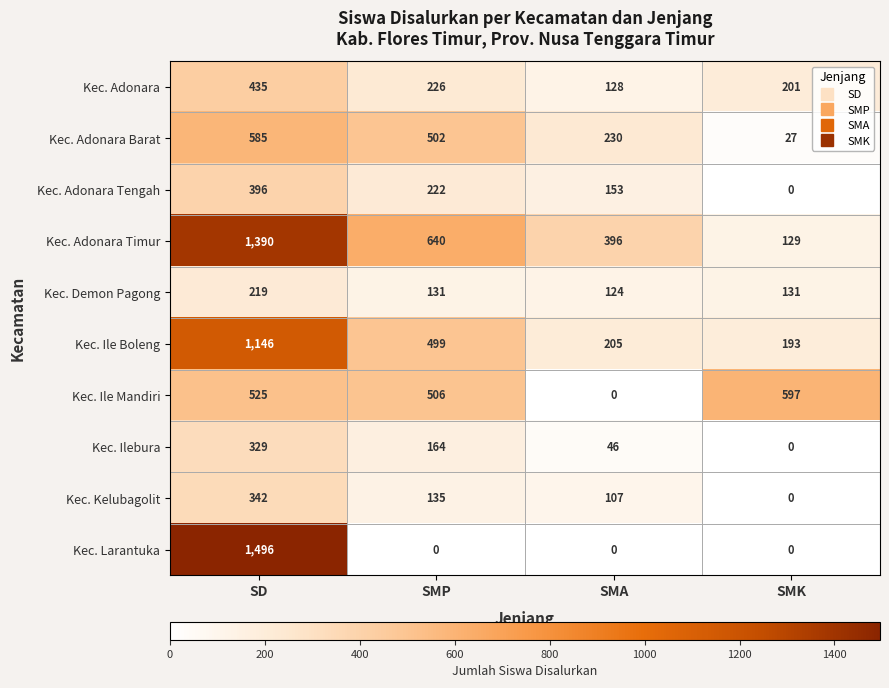

Between SMP and SMK, which series saw the biggest shift?

Kec. Adonara Timur